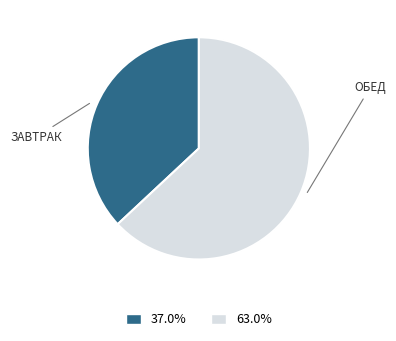

Which has a higher value, ЗАВТРАК or ОБЕД?

ОБЕД